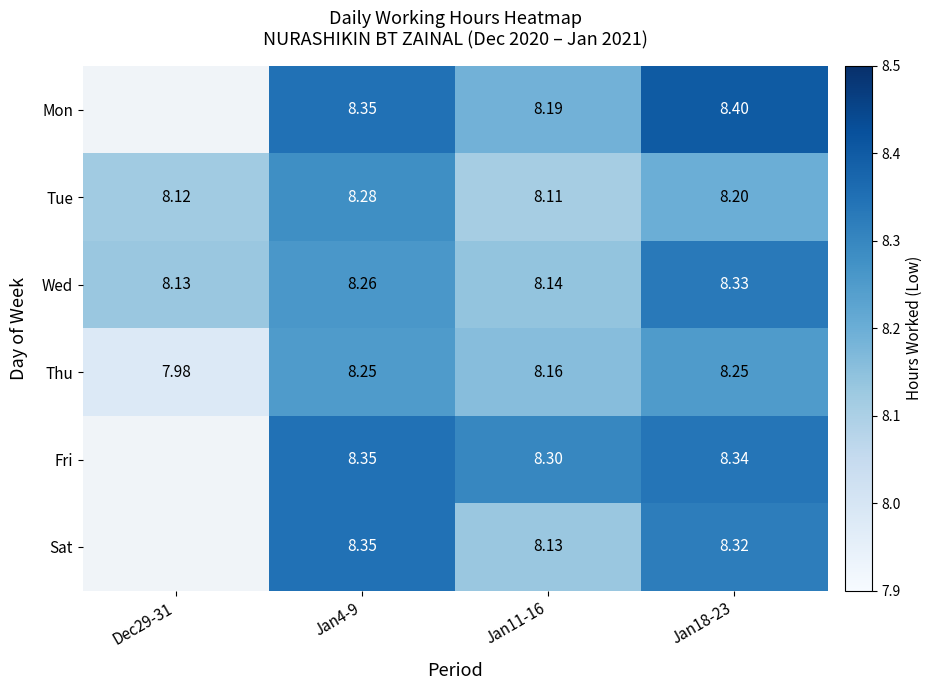

Between Jan4-9 and Jan18-23, which series saw the biggest shift?

Tue